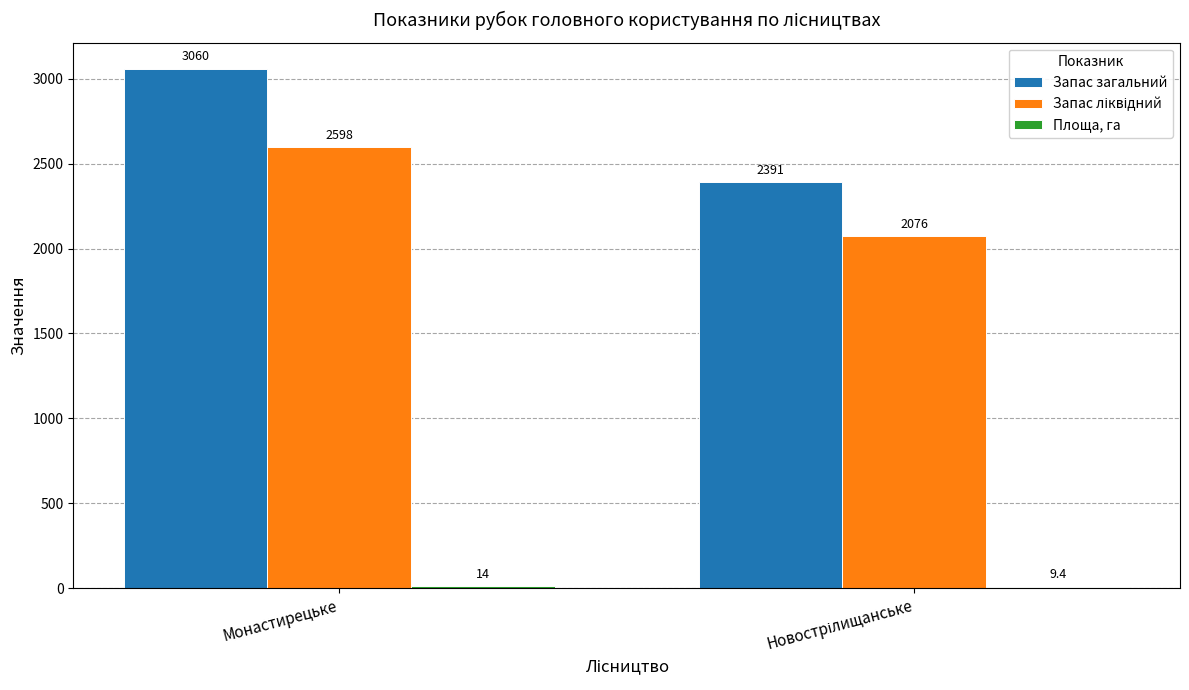

At which category is the sum across all series the highest?

Монастирецьке